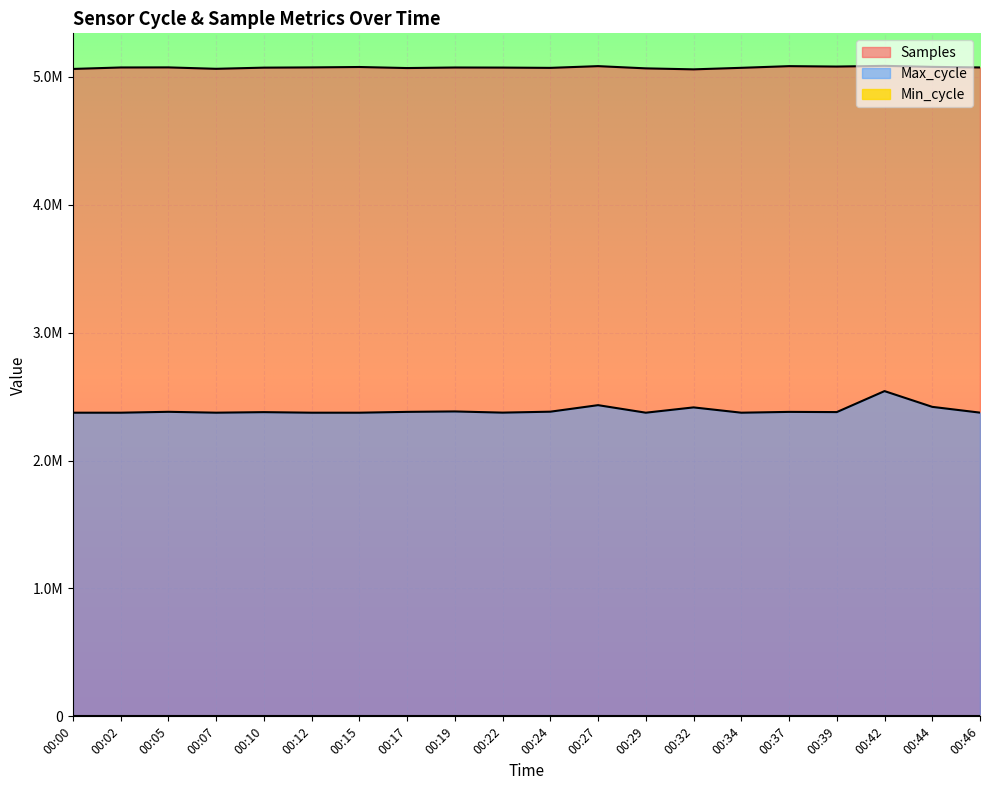

What is the value of the Samples point at the 5th from the left?

5072090.0